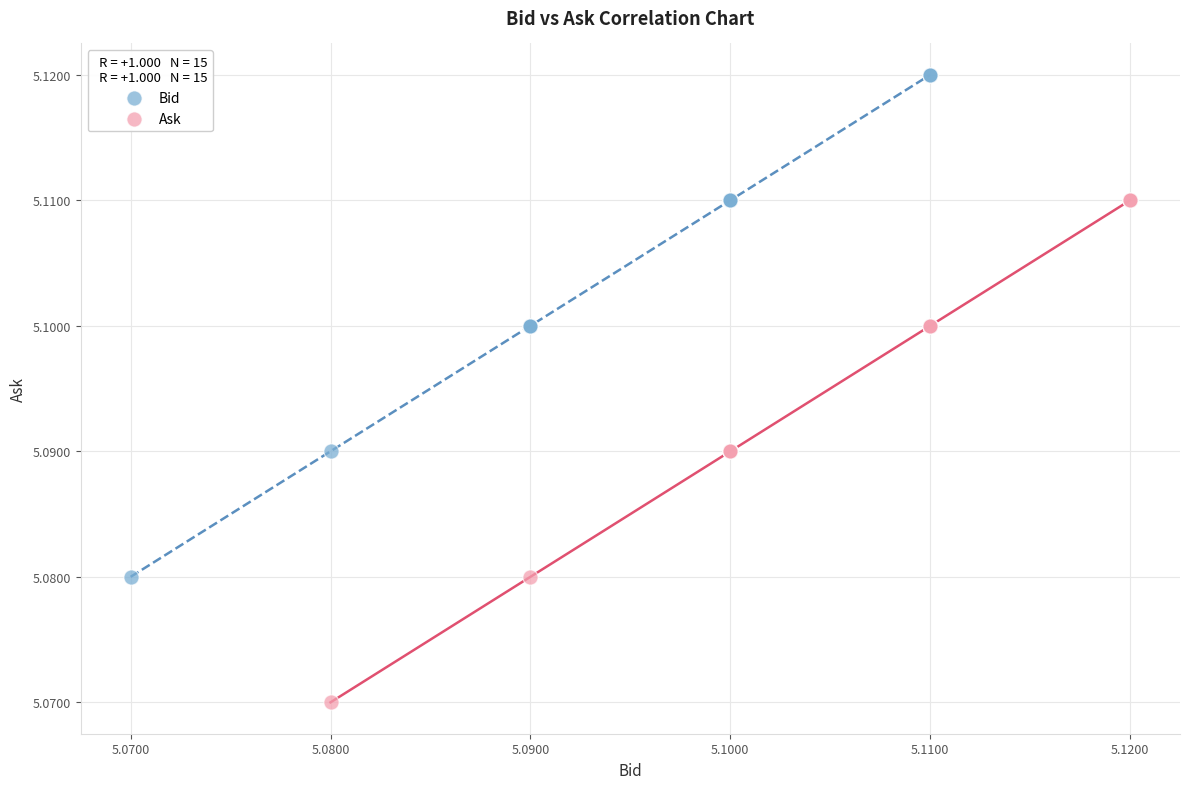

What are all the series names shown in the legend?

Bid, Ask